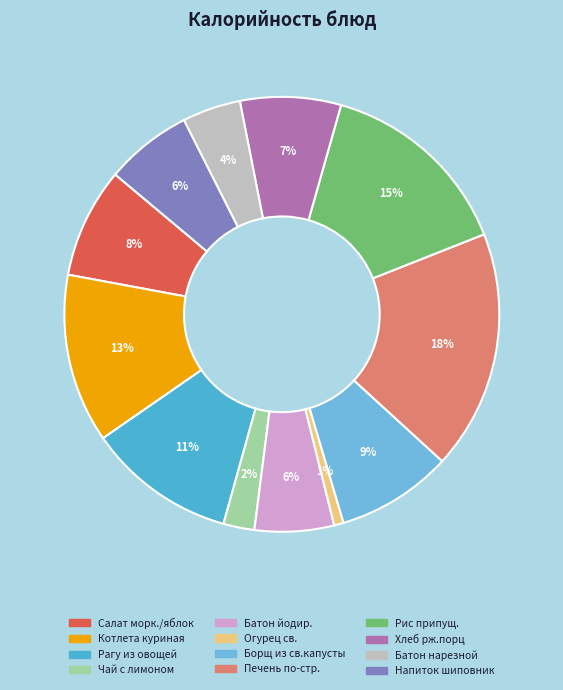

Rank the categories by value from highest to lowest.

Печень по-строгановски, Рис припущенный, Котлета куриная припущ., Рагу из овощей, Борщ из св.капусты, Салат из моркови и яблок, Хлеб рж.порц, Напиток из шиповника, Батон йодированный, Батон нарезной, Чай с лимоном, Огурец св. в нарезке